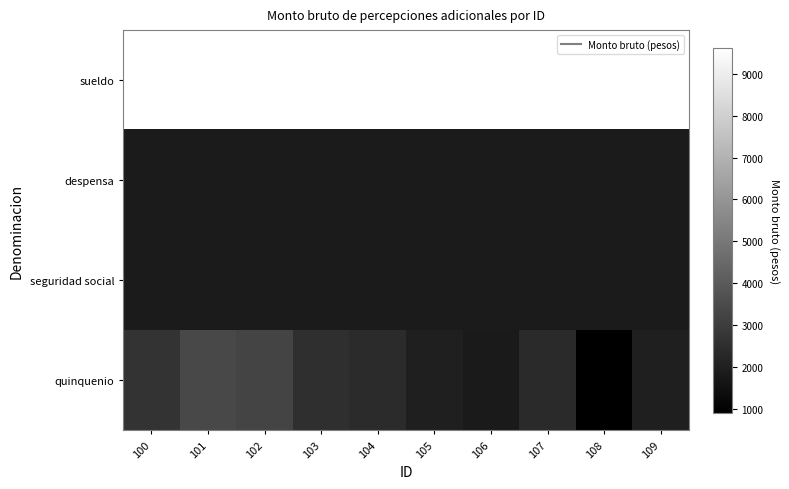

Which has a higher value, 106 or 103?

106